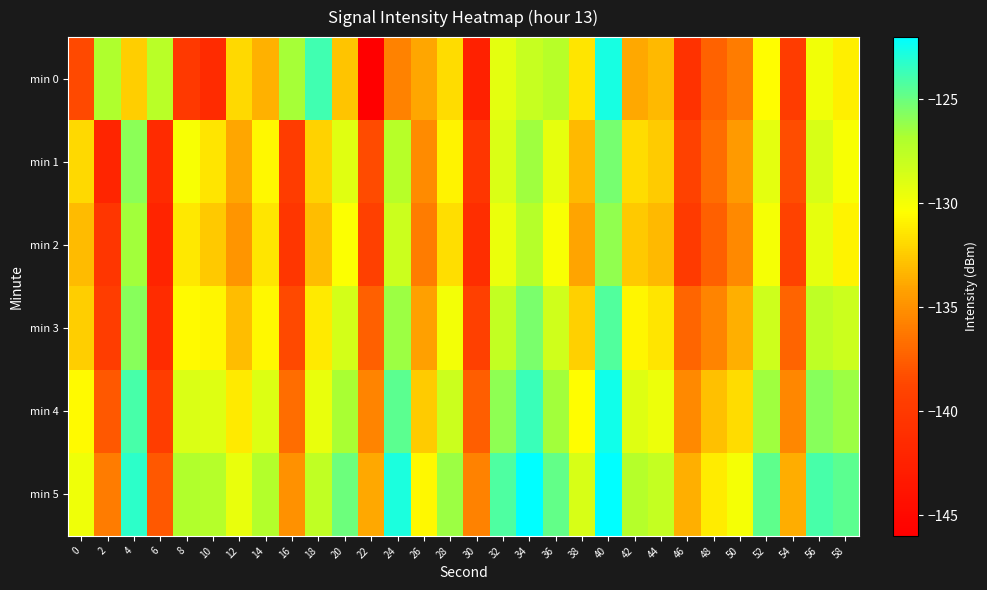

Which has a higher value, 20 or 18?

18